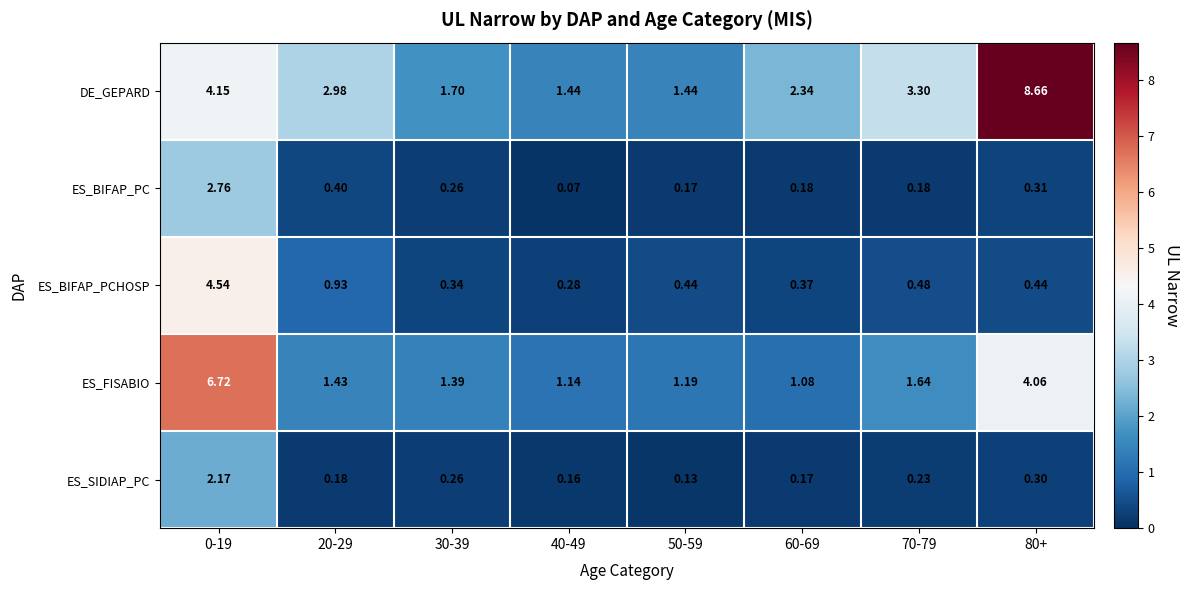

Which series has the largest range (max minus min)?

DE_GEPARD